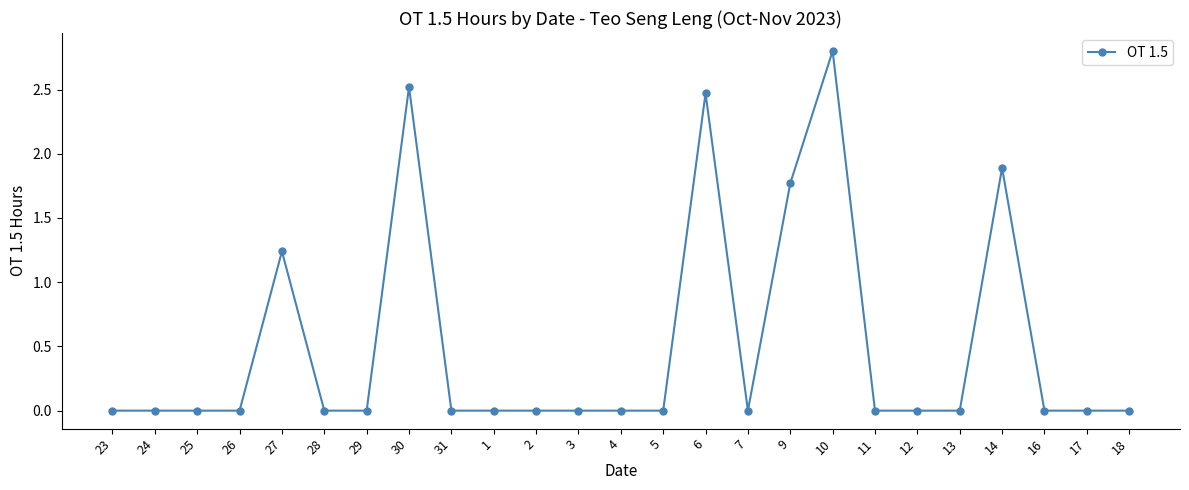

At which label is the value closest to 1?

27